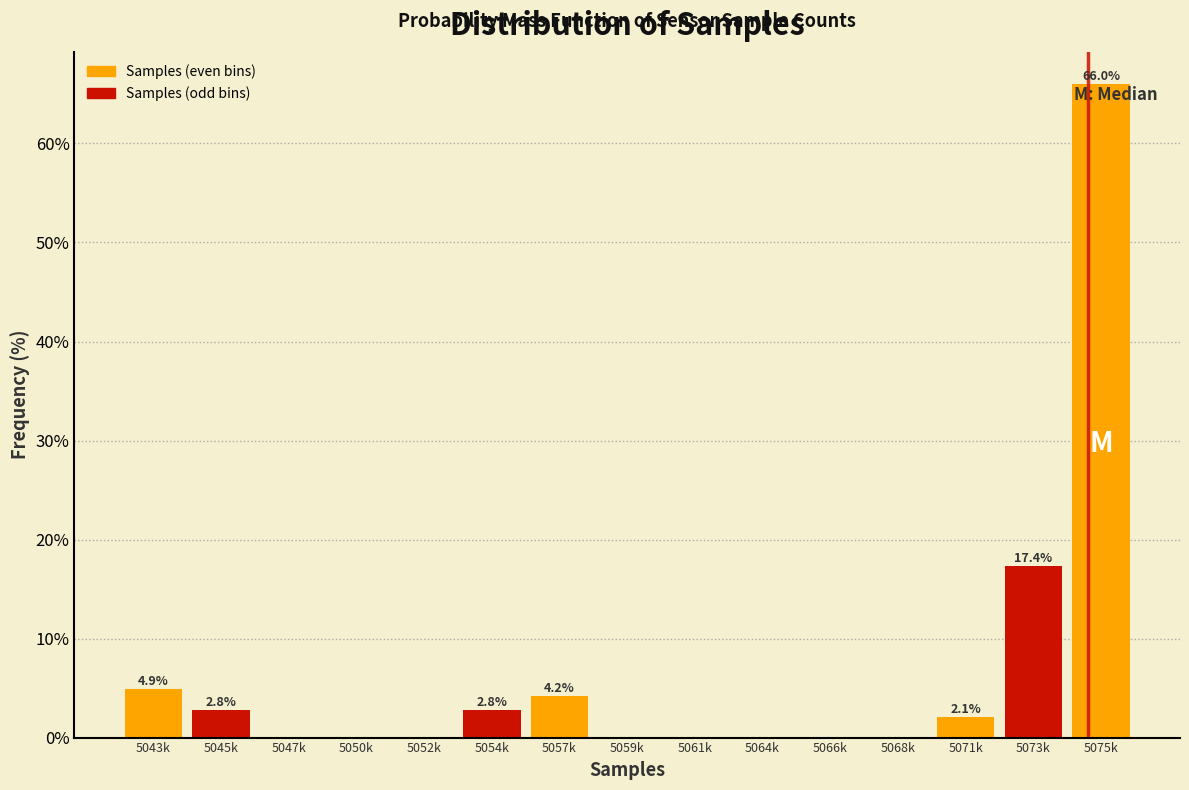

Reading left to right, list all the values displayed in this chart.

5043k=4.9	5045k=2.8	5047k=0.0	5050k=0.0	5052k=0.0	5054k=2.8	5057k=4.2	5059k=0.0	5061k=0.0	5064k=0.0	5066k=0.0	5068k=0.0	5071k=2.1	5073k=17.4	5075k=66.0